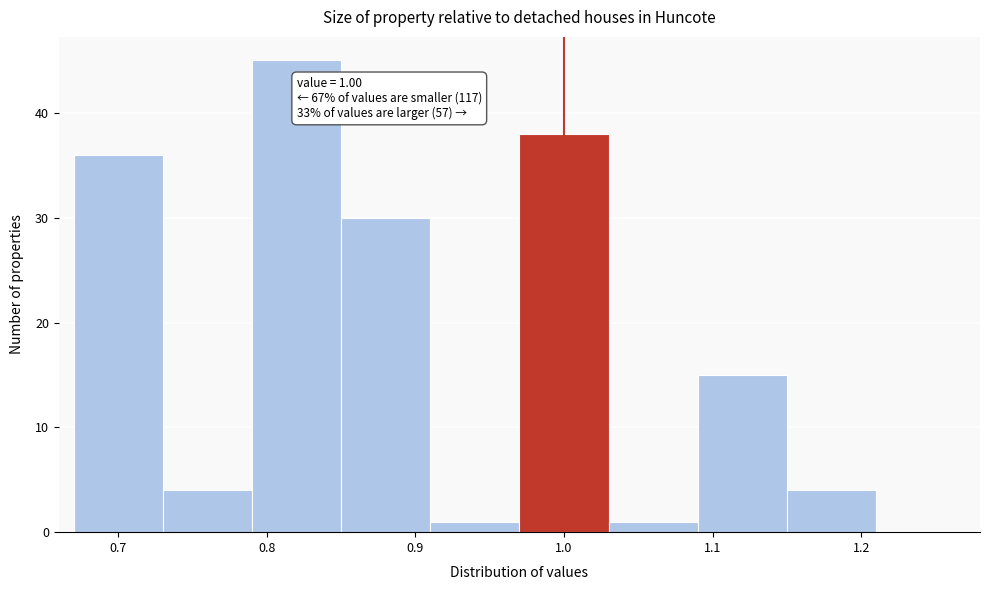

Which range on the x-axis has the tallest bar?

0.79 to 0.85